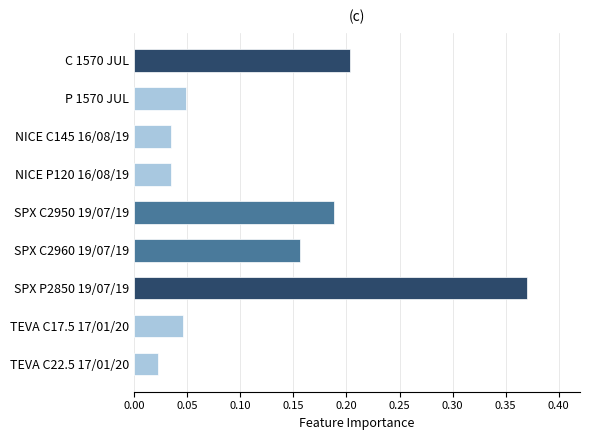

What position from the top is TEVA C22.5 17/01/20?

9